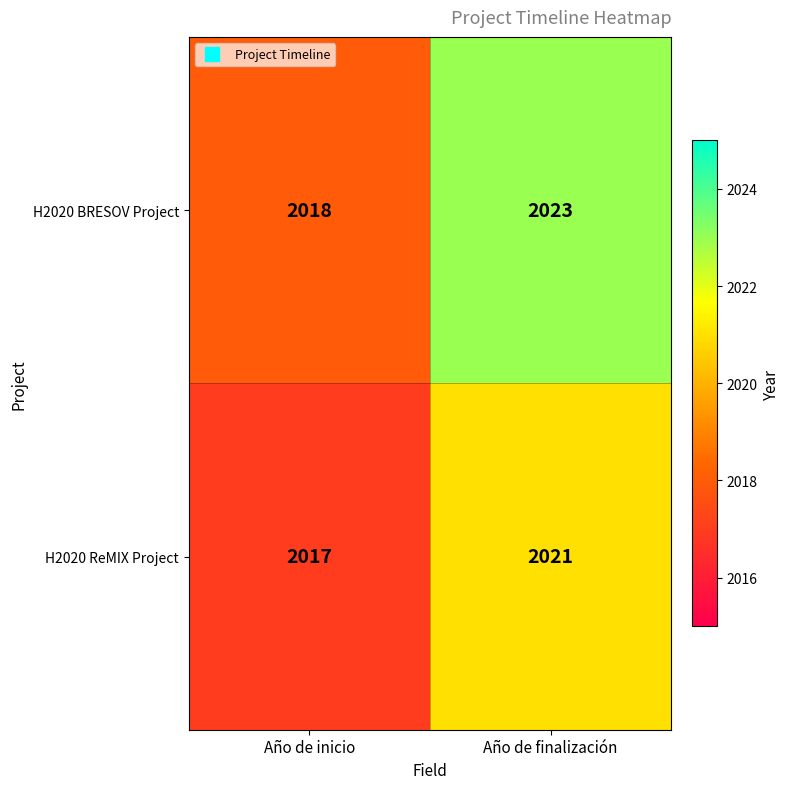

What is the minimum value shown in the chart?

2017